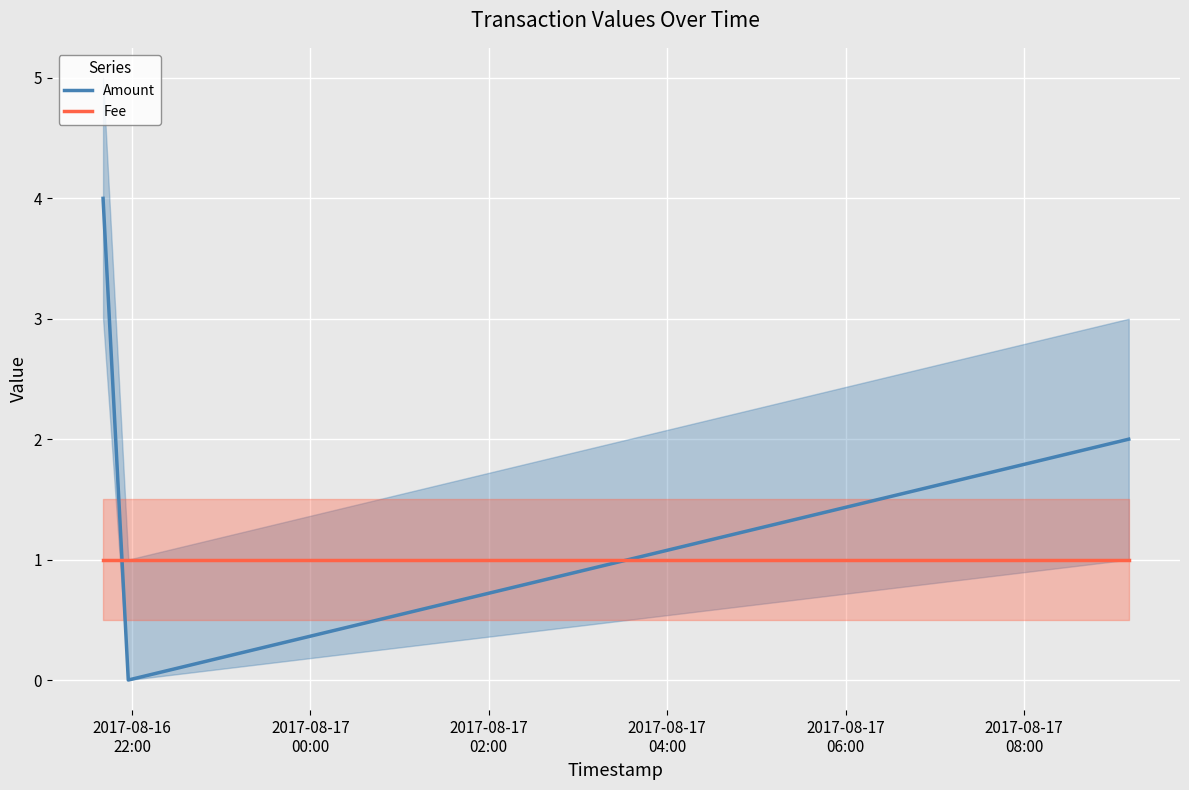

Which series has the largest range (max minus min)?

Amount